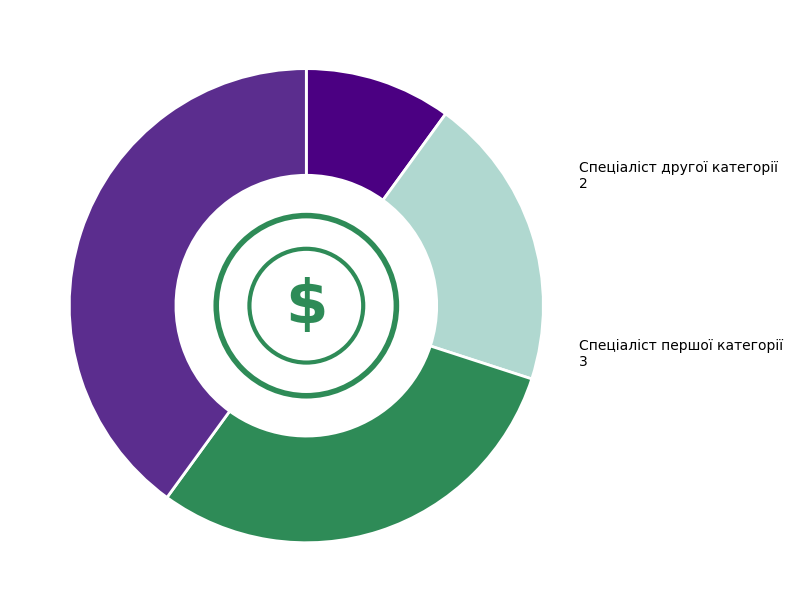

The Спеціаліст вищої категорії slice represents 40% of the pie. True or false?

True